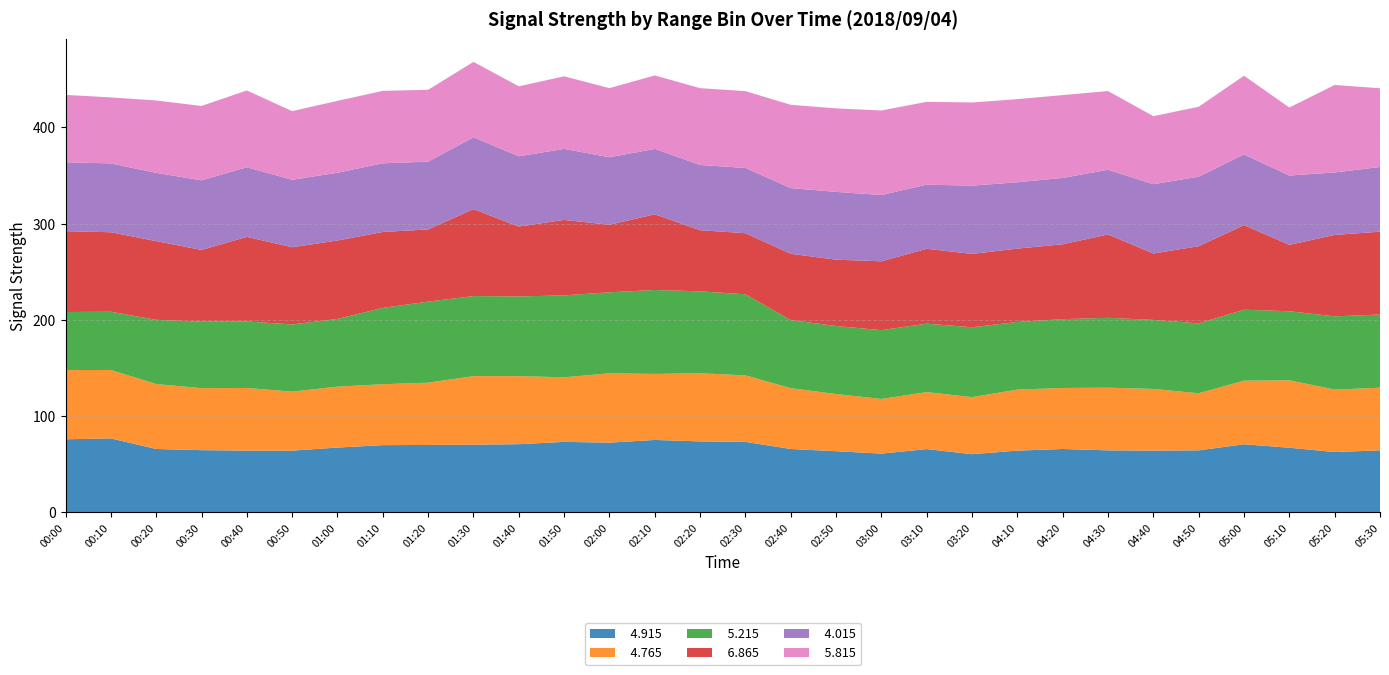

Reading left to right, transcribe all the data shown in this chart.

  4.915: 00:00=76.0	00:10=76.9	00:20=65.9	00:30=64.7	00:40=64.2	00:50=64.2	01:00=67.4	01:10=69.9	01:20=70.1	01:30=70.4	01:40=70.9	01:50=73.3	02:00=72.5	02:10=75.3	02:20=73.8	02:30=73.3	02:40=65.9	02:50=63.6	03:00=61.1	03:10=65.8	03:20=60.5	04:10=64.2	04:20=65.9	04:30=64.5	04:40=64.2	04:50=64.5	05:00=70.8	05:10=67.2	05:20=62.7	05:30=64.5
  4.765: 00:00=71.9	00:10=71.1	00:20=67.5	00:30=64.4	00:40=65.1	00:50=61.3	01:00=63.3	01:10=63.3	01:20=64.7	01:30=71.2	01:40=70.7	01:50=67.1	02:00=72.0	02:10=68.6	02:20=70.8	02:30=69.1	02:40=63.2	02:50=59.4	03:00=56.8	03:10=59.2	03:20=59.3	04:10=63.4	04:20=63.4	04:30=65.1	04:40=64.1	04:50=59.3	05:00=66.1	05:10=70.1	05:20=64.9	05:30=65.1
  5.215: 00:00=60.3	00:10=60.5	00:20=66.7	00:30=69.1	00:40=69.1	00:50=69.8	01:00=70.3	01:10=79.3	01:20=84.2	01:30=83.2	01:40=82.8	01:50=85.1	02:00=84.2	02:10=87.2	02:20=85.1	02:30=84.2	02:40=70.7	02:50=70.7	03:00=71.5	03:10=71.1	03:20=72.6	04:10=70.3	04:20=71.5	04:30=72.6	04:40=71.7	04:50=72.6	05:00=73.7	05:10=71.7	05:20=76.1	05:30=76.0
  6.865: 00:00=84.0	00:10=82.6	00:20=81.8	00:30=74.5	00:40=87.9	00:50=80.2	01:00=81.5	01:10=78.9	01:20=75.0	01:30=90.3	01:40=72.6	01:50=78.4	02:00=70.2	02:10=78.6	02:20=63.5	02:30=63.5	02:40=68.9	02:50=68.9	03:00=71.5	03:10=77.8	03:20=76.2	04:10=76.2	04:20=77.8	04:30=86.6	04:40=69.0	04:50=80.2	05:00=87.9	05:10=69.0	05:20=84.6	05:30=86.1
  4.015: 00:00=71.6	00:10=71.5	00:20=70.9	00:30=72.3	00:40=72.3	00:50=70.1	01:00=70.4	01:10=71.3	01:20=70.4	01:30=74.6	01:40=73.0	01:50=73.8	02:00=70.1	02:10=68.0	02:20=67.8	02:30=67.8	02:40=68.3	02:50=70.4	03:00=68.9	03:10=66.6	03:20=70.9	04:10=68.9	04:20=68.9	04:30=67.2	04:40=72.0	04:50=72.2	05:00=73.4	05:10=72.0	05:20=64.9	05:30=67.2
  5.815: 00:00=70.0	00:10=68.6	00:20=75.2	00:30=77.3	00:40=79.8	00:50=71.3	01:00=74.7	01:10=75.3	01:20=74.7	01:30=78.4	01:40=72.7	01:50=75.4	02:00=71.8	02:10=76.3	02:20=79.8	02:30=79.8	02:40=86.5	02:50=86.8	03:00=87.8	03:10=86.1	03:20=86.4	04:10=86.4	04:20=86.1	04:30=81.8	04:40=70.7	04:50=72.7	05:00=81.8	05:10=70.7	05:20=90.9	05:30=81.8